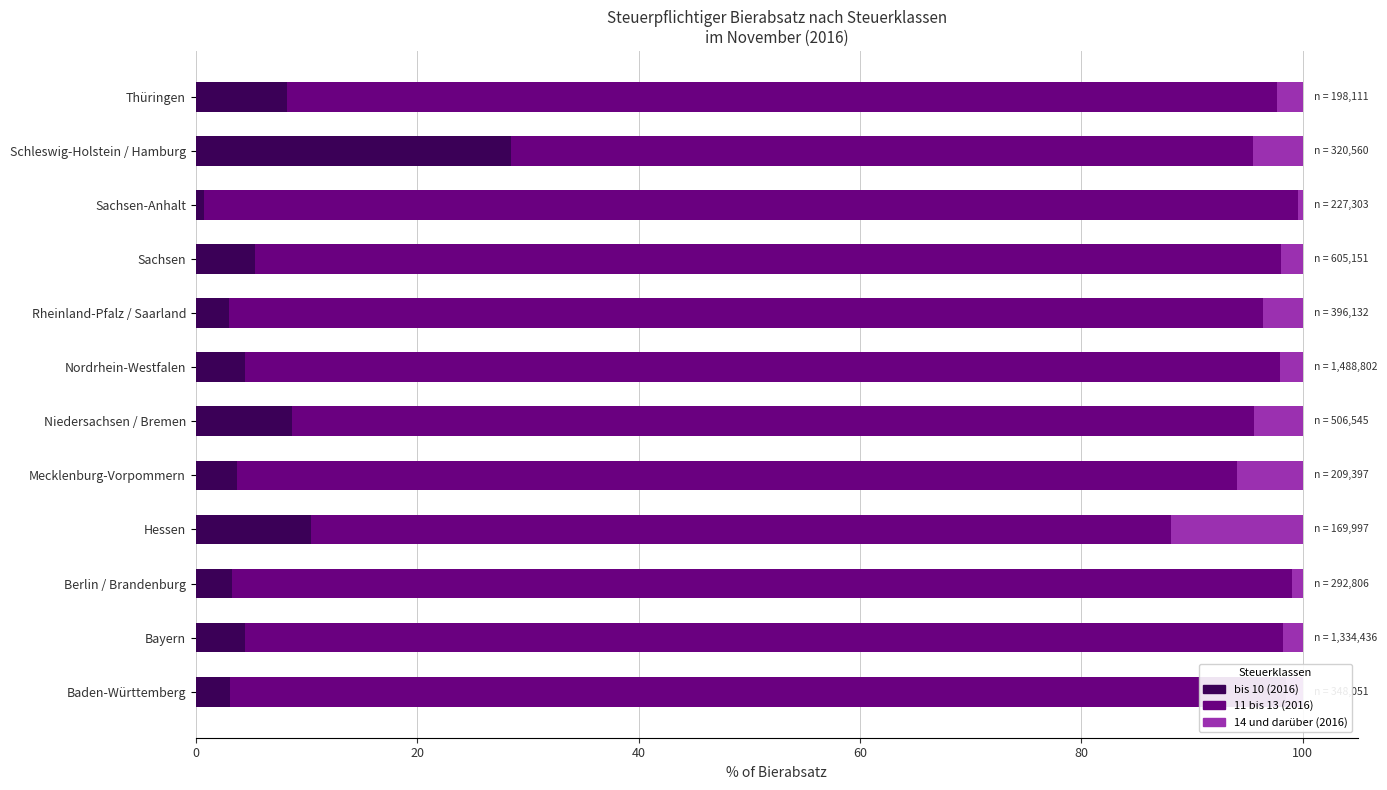

What is the total value across all series at Thüringen?

100.0